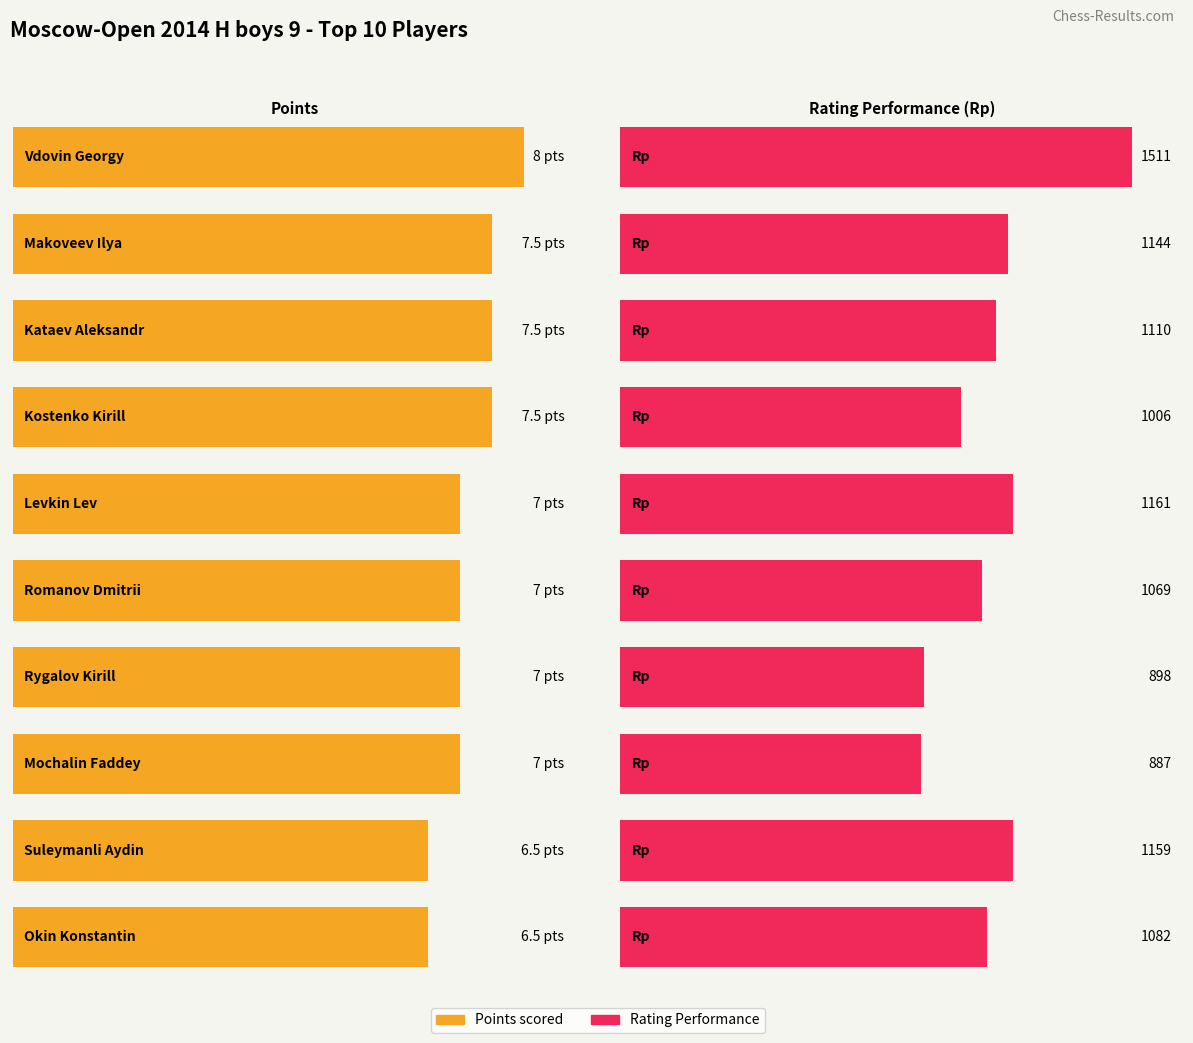

Reading left to right, what are all the values shown in this chart?

Points: Vdovin Georgy=8.0	Makoveev Ilya=7.5	Kataev Aleksandr=7.5	Kostenko Kirill=7.5	Levkin Lev=7.0	Romanov Dmitrii=7.0	Rygalov Kirill=7.0	Mochalin Faddey=7.0	Suleymanli Aydin=6.5	Okin Konstantin=6.5
Rating_Performance: Vdovin Georgy=1511.0	Makoveev Ilya=1144.0	Kataev Aleksandr=1110.0	Kostenko Kirill=1006.0	Levkin Lev=1161.0	Romanov Dmitrii=1069.0	Rygalov Kirill=898.0	Mochalin Faddey=887.0	Suleymanli Aydin=1159.0	Okin Konstantin=1082.0